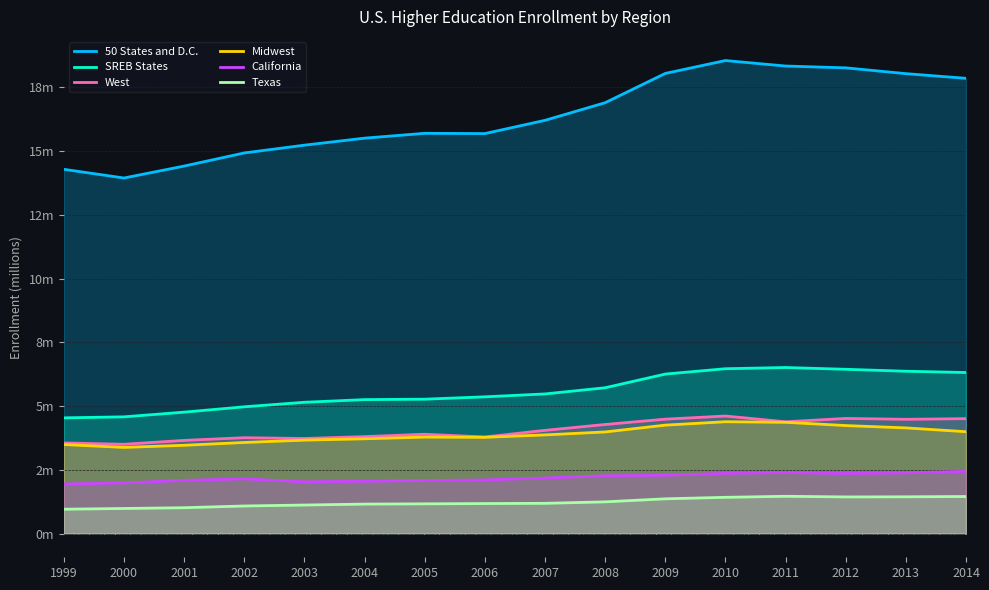

How many interior local peaks does the California series have?

2